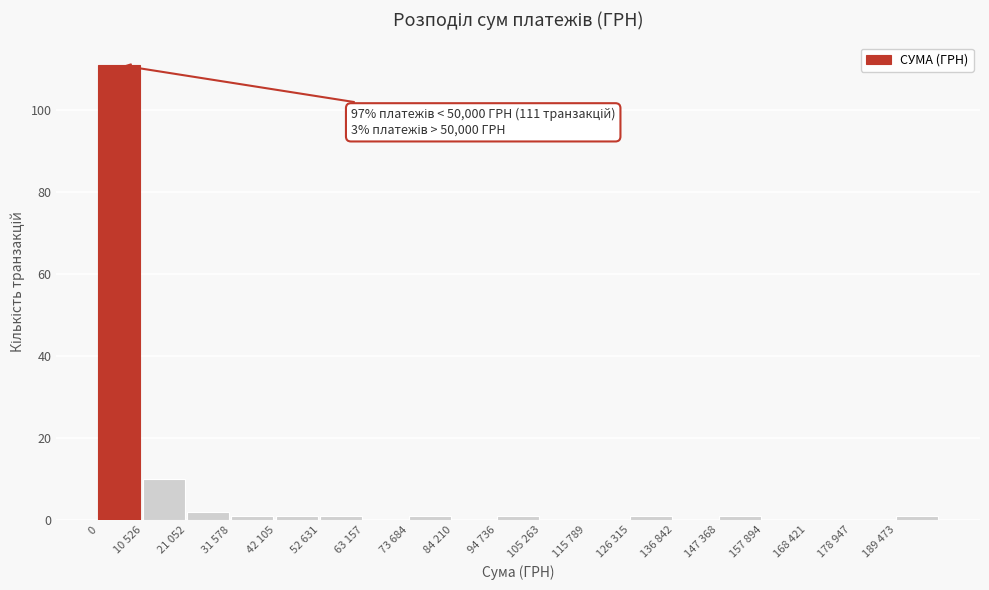

Reading left to right, list all the values displayed in this chart.

0=111	10 526=10	21 052=2	31 578=1	42 105=1	52 631=1	63 157=0	73 684=1	84 210=0	94 736=1	105 263=0	115 789=0	126 315=1	136 842=0	147 368=1	157 894=0	168 421=0	178 947=0	189 473=1